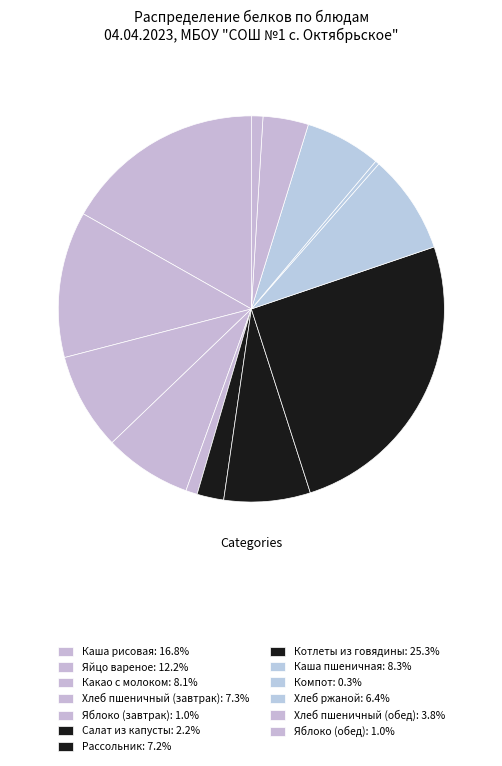

Combined, do Какао с молоком and Компот account for over 50%?

No